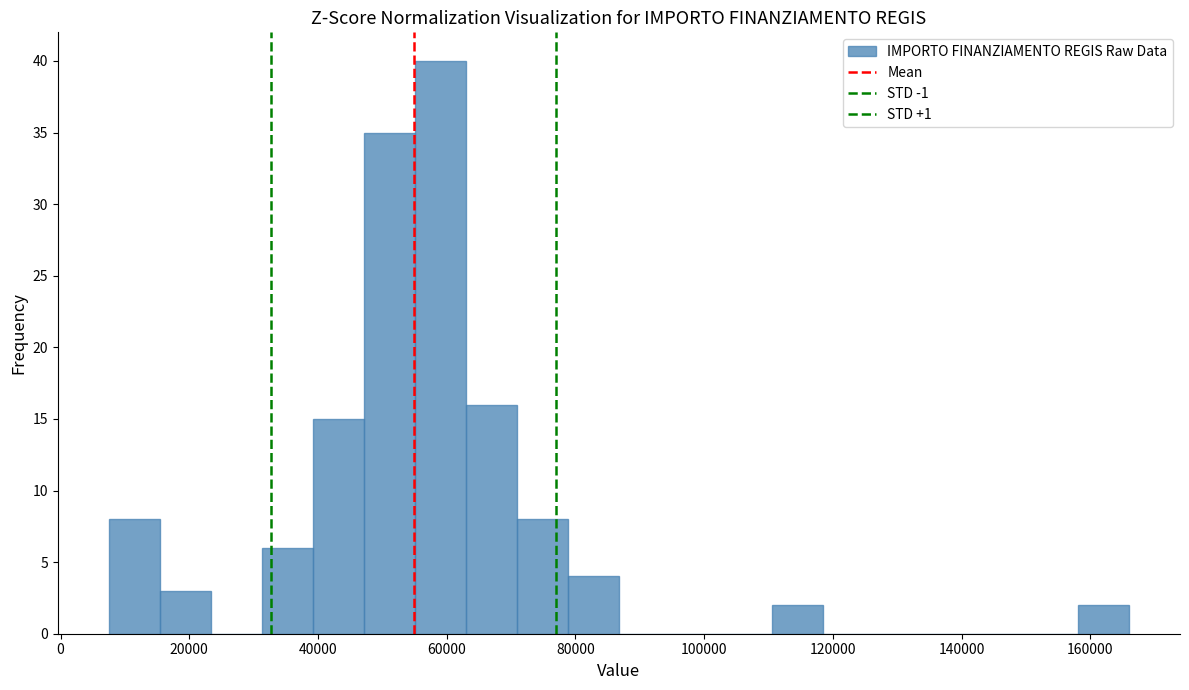

Read against the x-axis, roughly where is the centre of the tallest bar?

60000